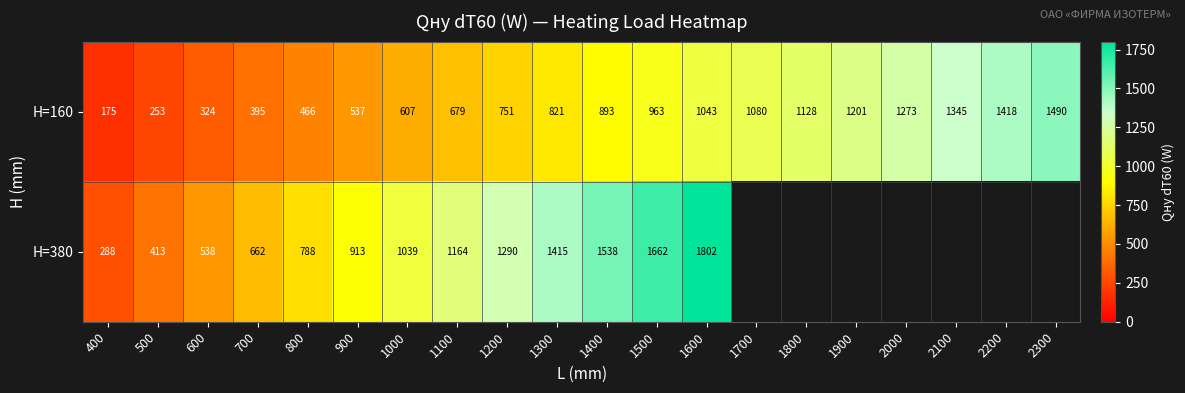

At which category is the sum across all series the highest?

1600